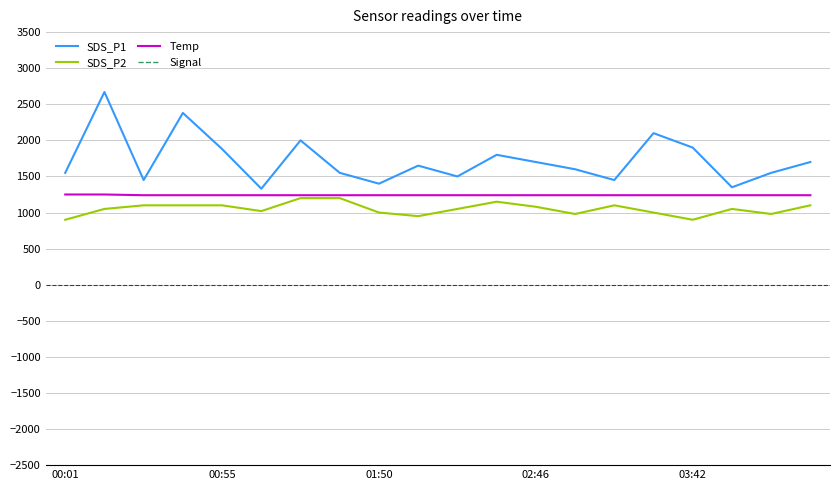

What position from the right is 14?

6